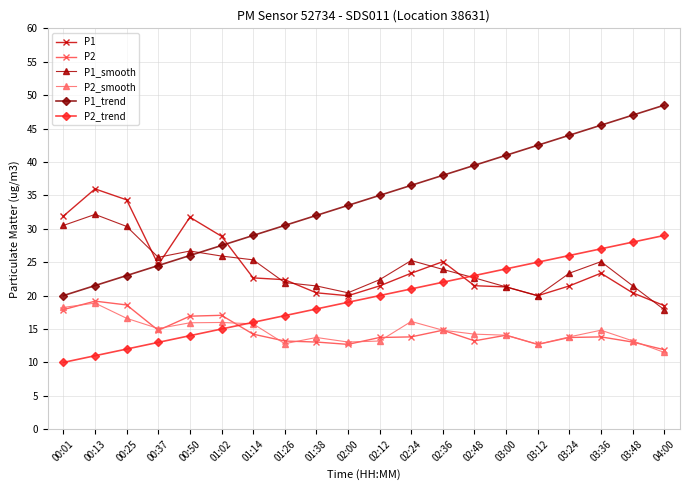

What are all the series names shown in the legend?

P1, P2, P1_smooth, P2_smooth, P1_trend, P2_trend